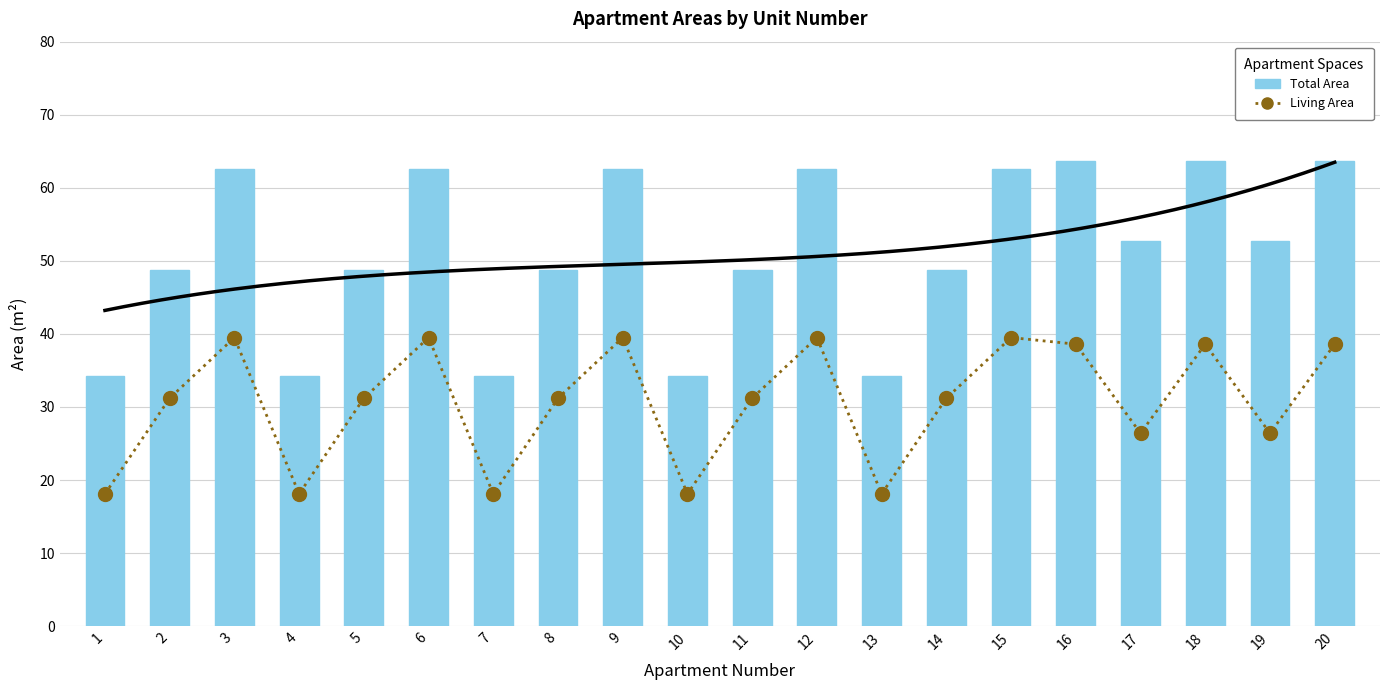

How many distinct data groups are displayed?

2